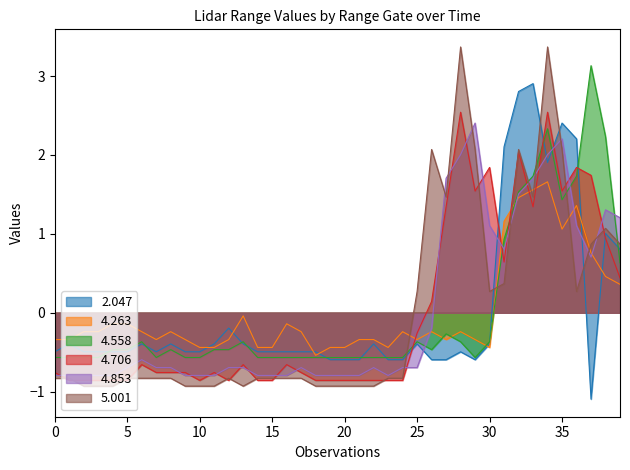

How many intersections are there between 4.558 and 5.001?

7